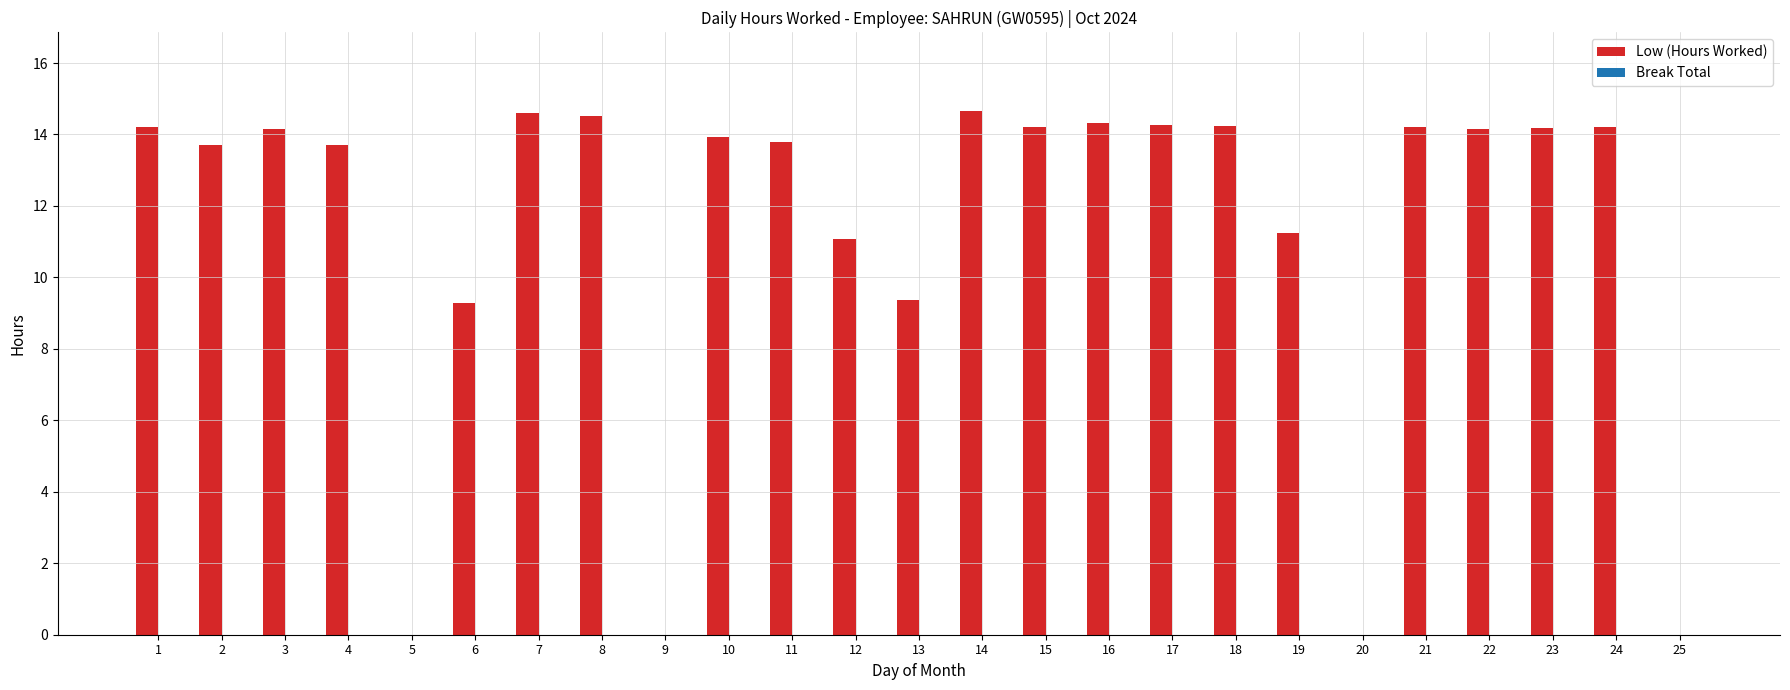

How many distinct data groups are displayed?

1